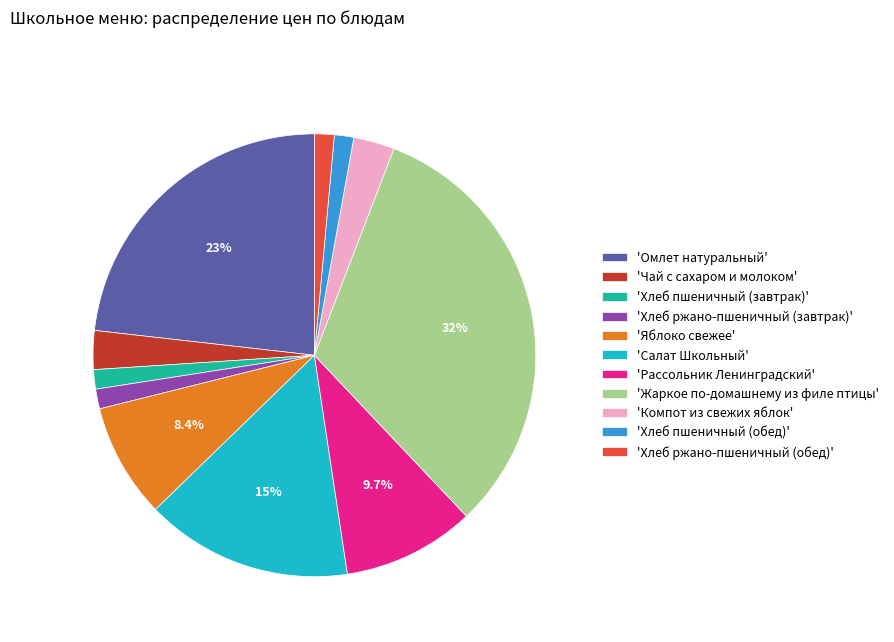

Which slice is the largest?

'Жаркое по-домашнему из филе птицы'